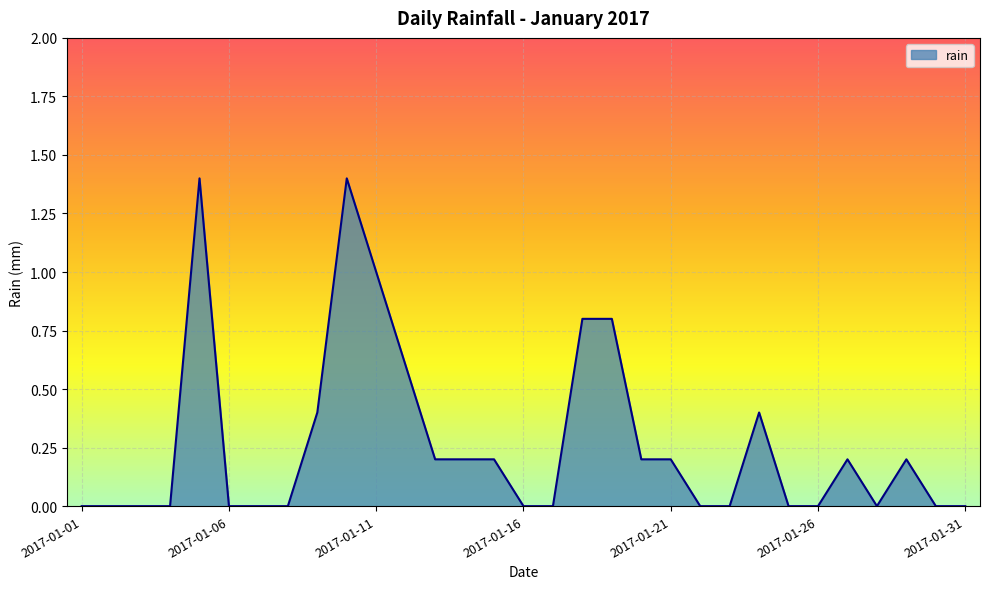

What is the maximum value shown in the chart?

1.4